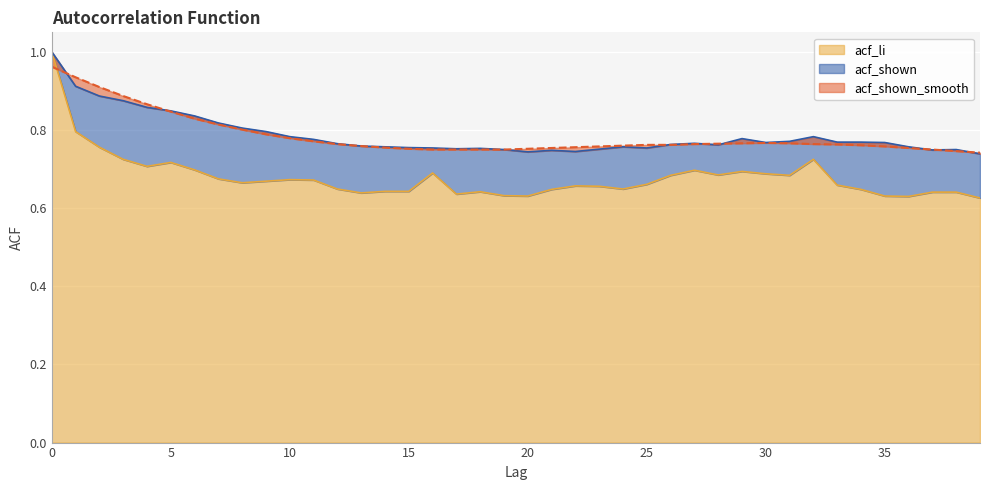

Between 10 and 17, which series saw the biggest shift?

acf_li